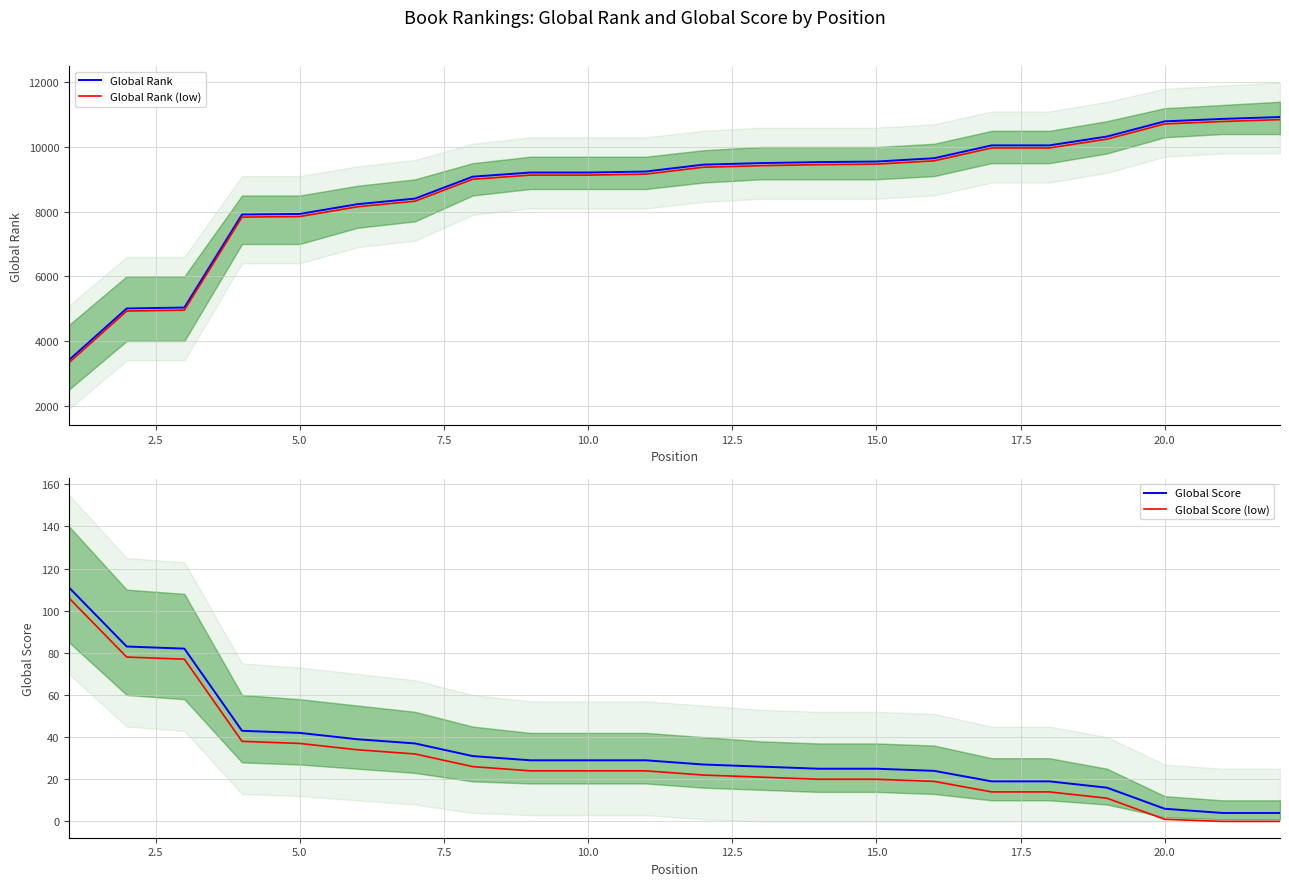

Which series has the largest range (max minus min)?

Global Rank